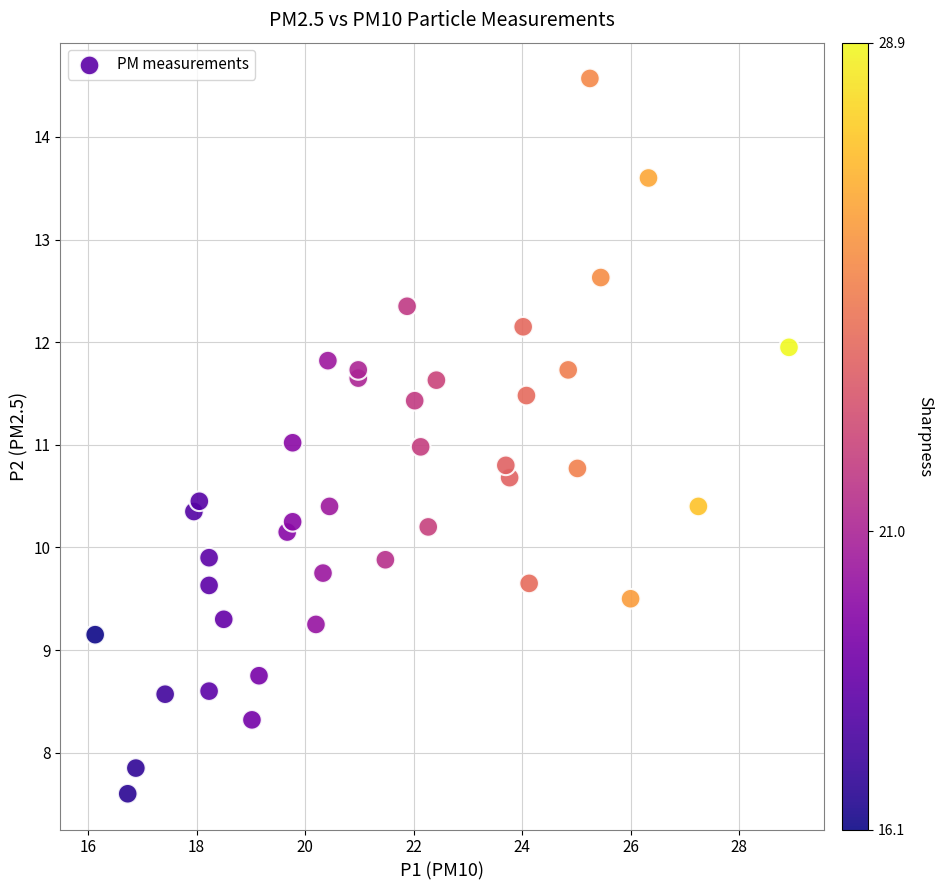

What is the range of X values (max minus min)?

12.8